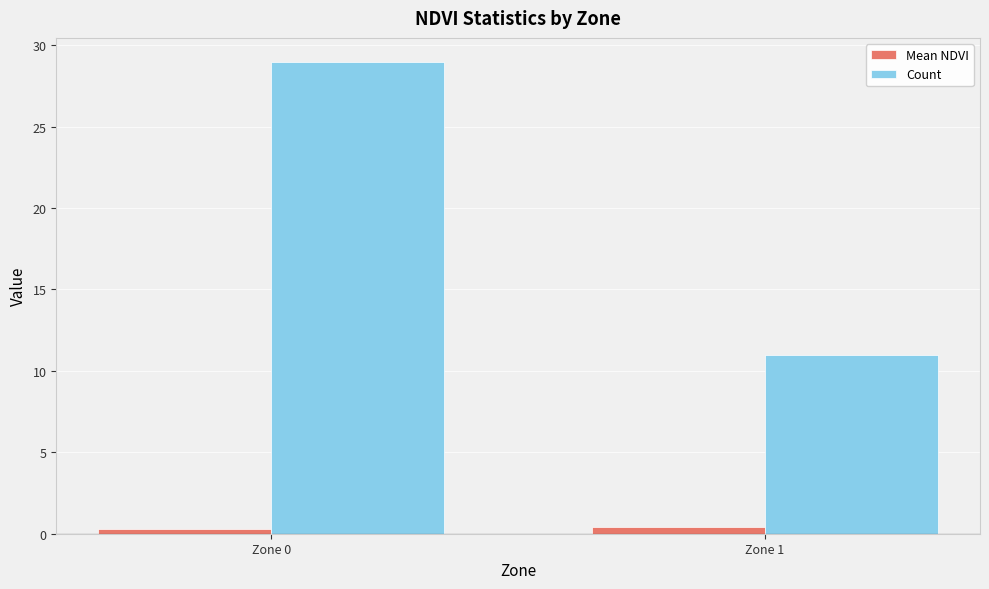

Which series has the widest spread of values?

Count